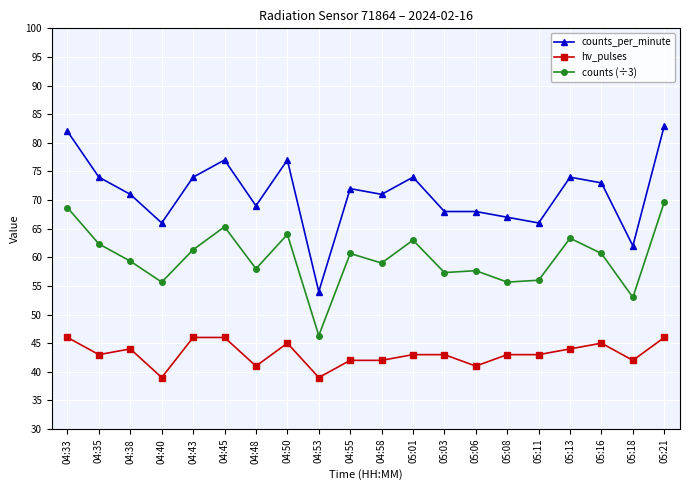

Reading left to right, what are all the values shown in this chart?

counts_per_minute: 82.0	74.0	71.0	66.0	74.0	77.0	69.0	77.0	54.0	72.0	71.0	74.0	68.0	68.0	67.0	66.0	74.0	73.0	62.0	83.0
hv_pulses: 46.0	43.0	44.0	39.0	46.0	46.0	41.0	45.0	39.0	42.0	42.0	43.0	43.0	41.0	43.0	43.0	44.0	45.0	42.0	46.0
counts (÷3): 68.7	62.3	59.3	55.7	61.3	65.3	58.0	64.0	46.3	60.7	59.0	63.0	57.3	57.7	55.7	56.0	63.3	60.7	53.0	69.7